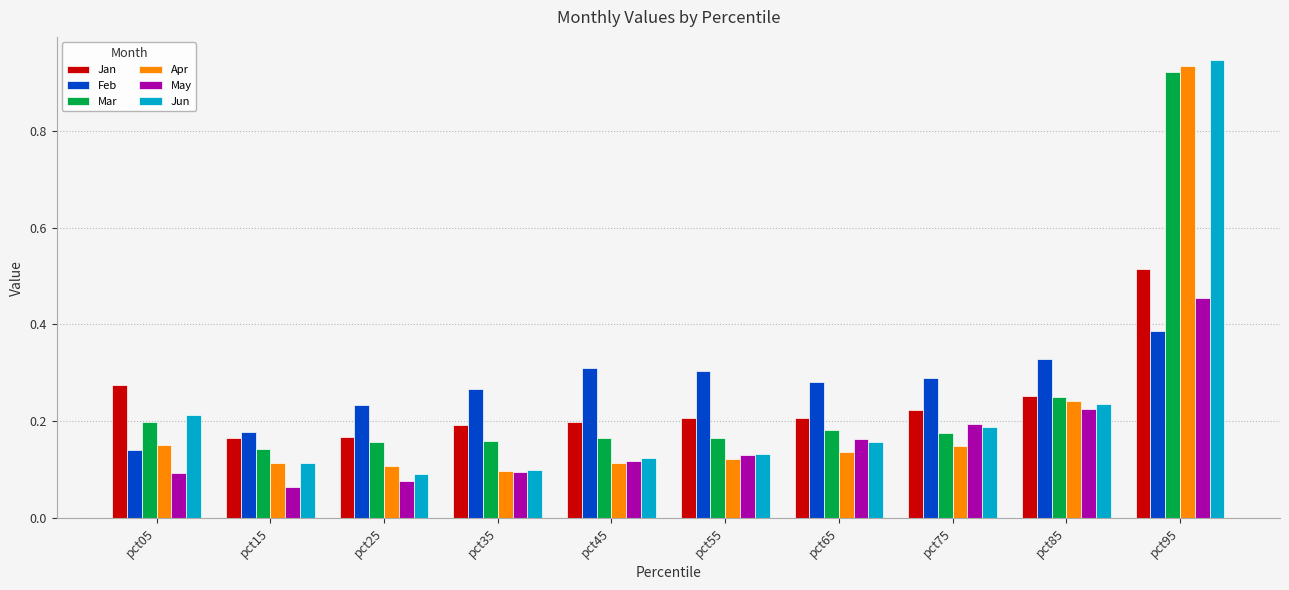

At how many categories does at least one series exceed 0?

10